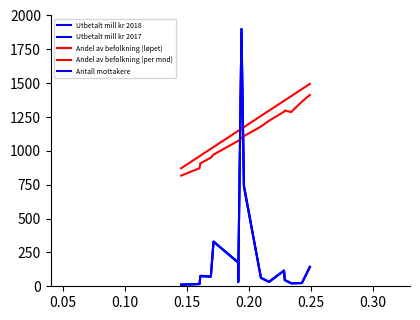

Count the number of categories in the chart.

16